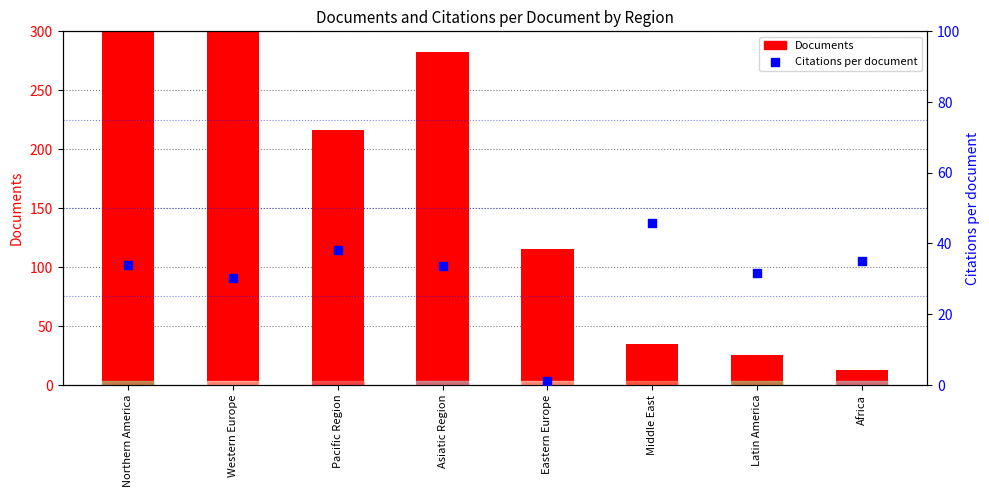

Is the value of Citations per document at Latin America greater than the value of Documents at Eastern Europe?

No